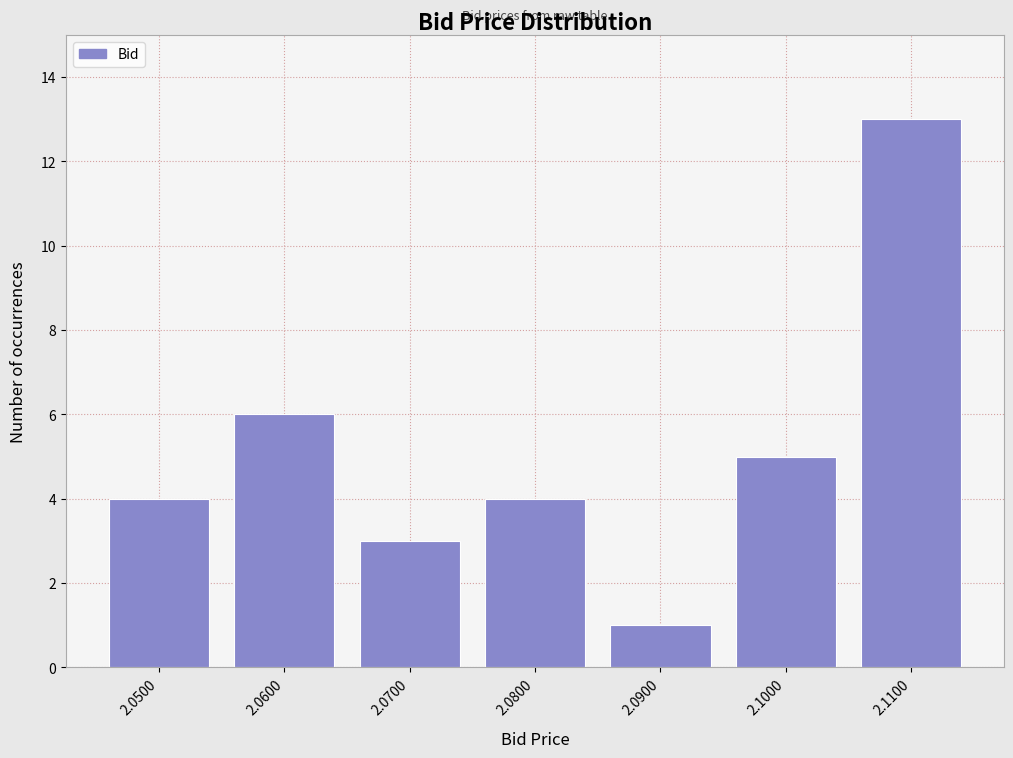

Reading left to right, list all the values displayed in this chart.

2.0500=4	2.0600=6	2.0700=3	2.0800=4	2.0900=1	2.1000=5	2.1100=13